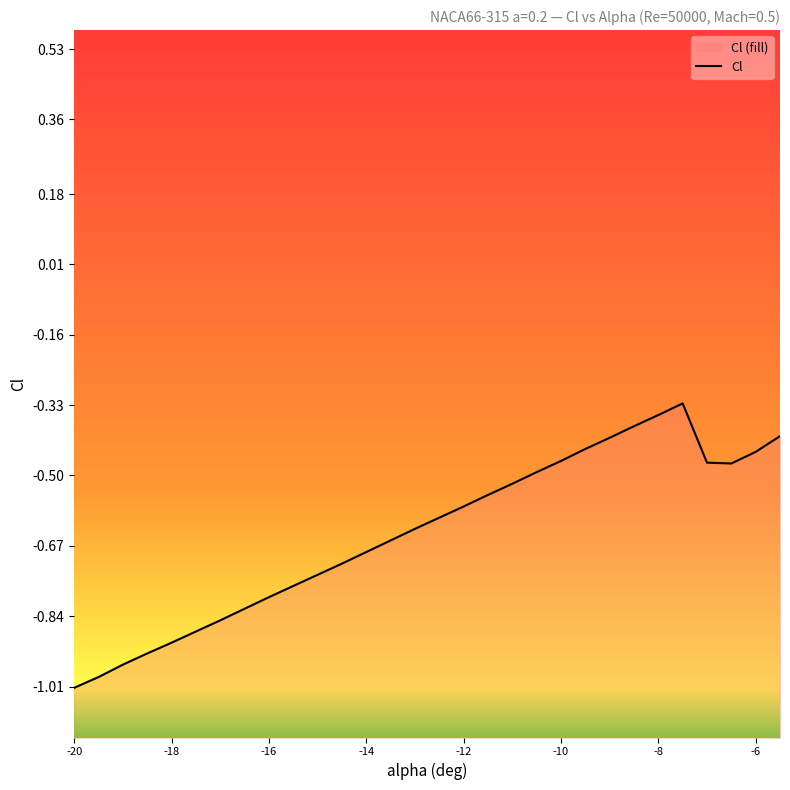

What is the value of the 1st point from the left?

-1.0